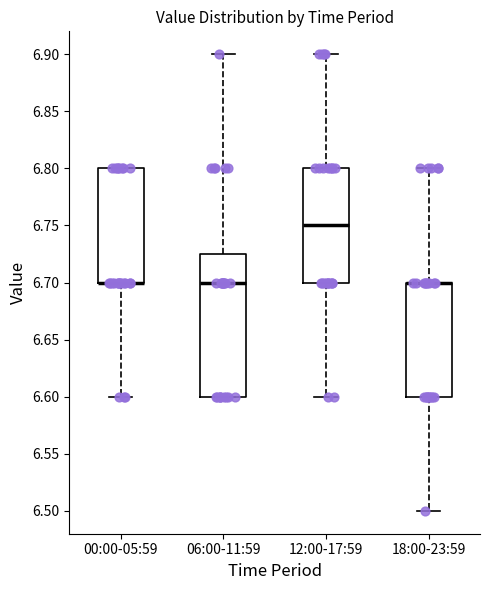

Reading left to right, transcribe this box plot: for each box, give where its median line is, the range the box spans, and where its two whiskers end, as read against the y-axis. The values are not printed on the chart, so give them approximately, as read against the axis.

00:00-05:59: median 6.700 (drawn on the box's lower edge), box 6.700 to 6.800, whiskers 6.600 to 6.800
06:00-11:59: median 6.700, box 6.600 to 6.725, whiskers 6.600 to 6.900
12:00-17:59: median 6.750, box 6.700 to 6.800, whiskers 6.600 to 6.900
18:00-23:59: median 6.700 (drawn on the box's upper edge), box 6.600 to 6.700, whiskers 6.500 to 6.800